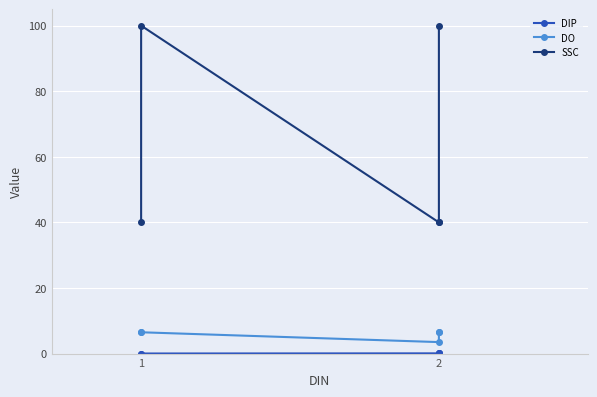

At how many categories does at least one series exceed 84?

2